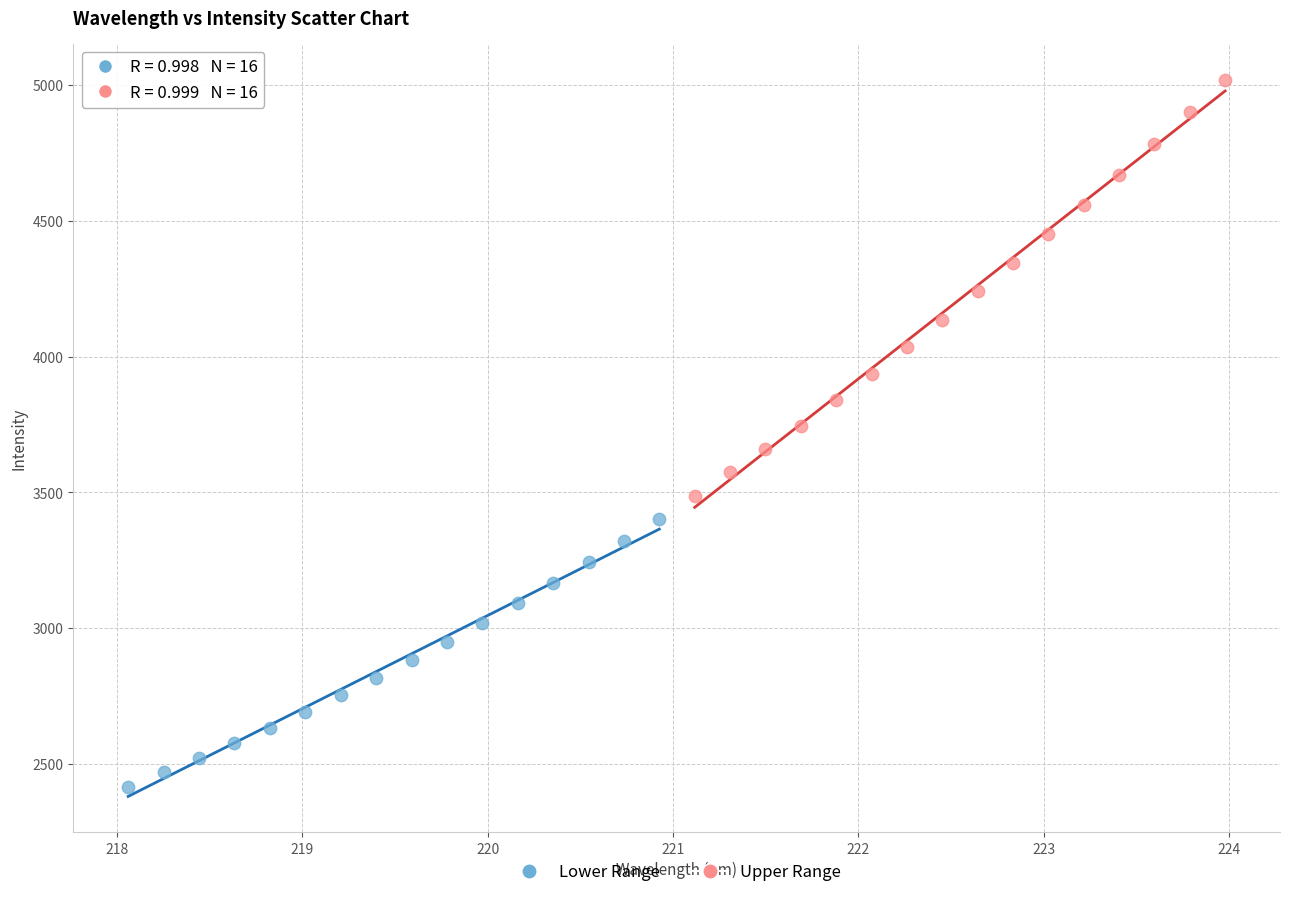

Which series reaches the maximum Y coordinate?

Upper Range